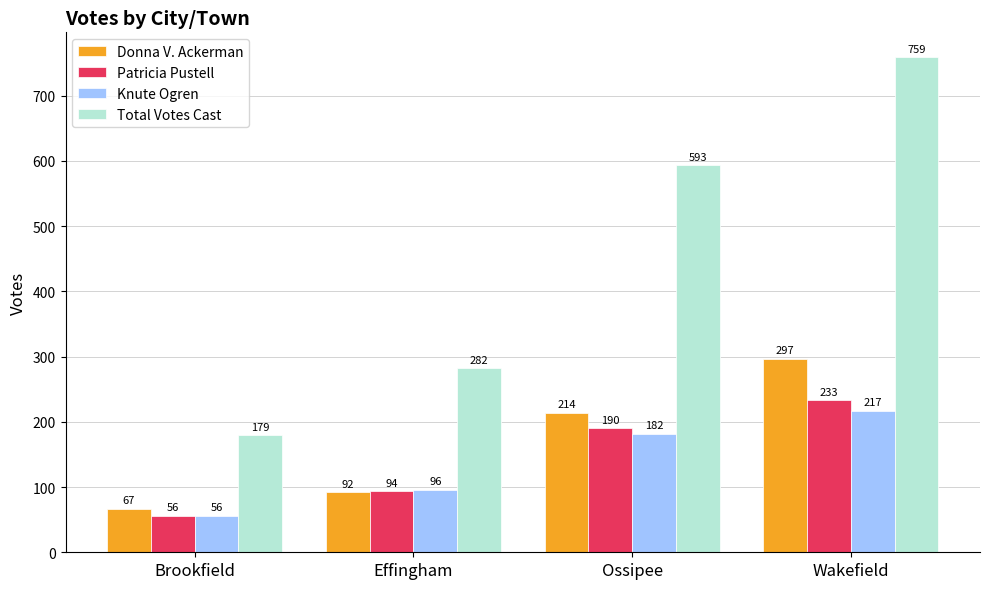

At which category is the sum across all series the highest?

Wakefield